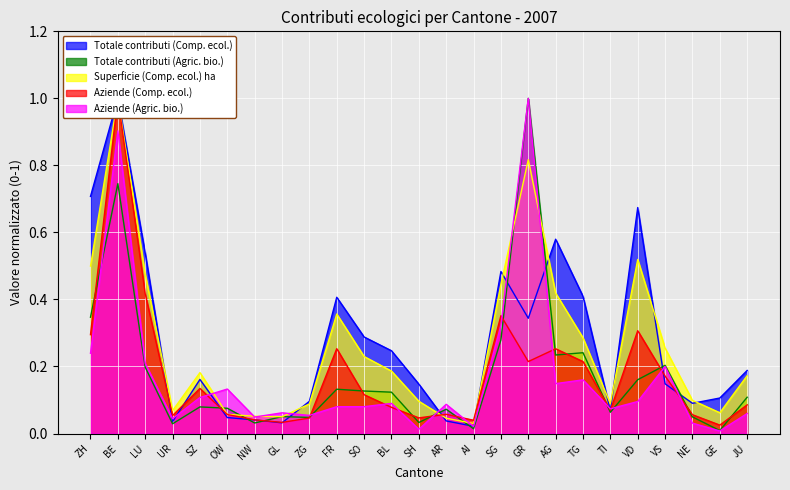

What is the average value of the Superficie (Comp. ecol.) ha series?

0.3